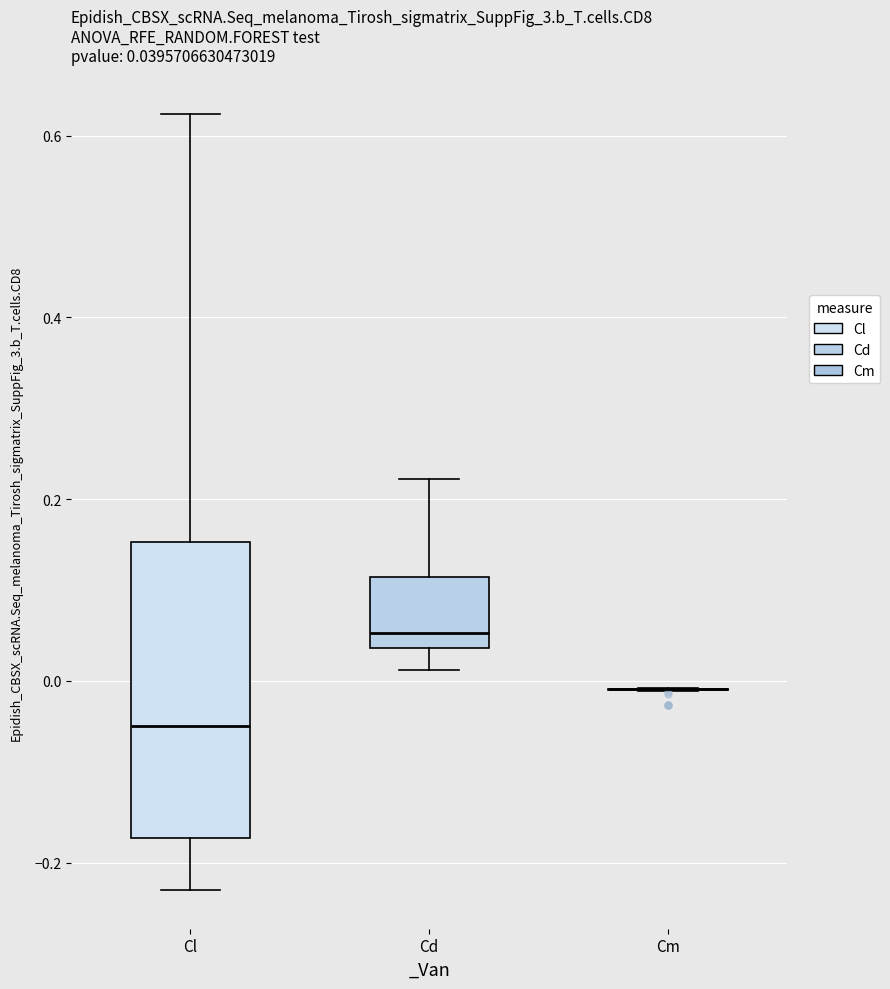

Which box is the tallest, from its lower edge to its upper edge?

Cl